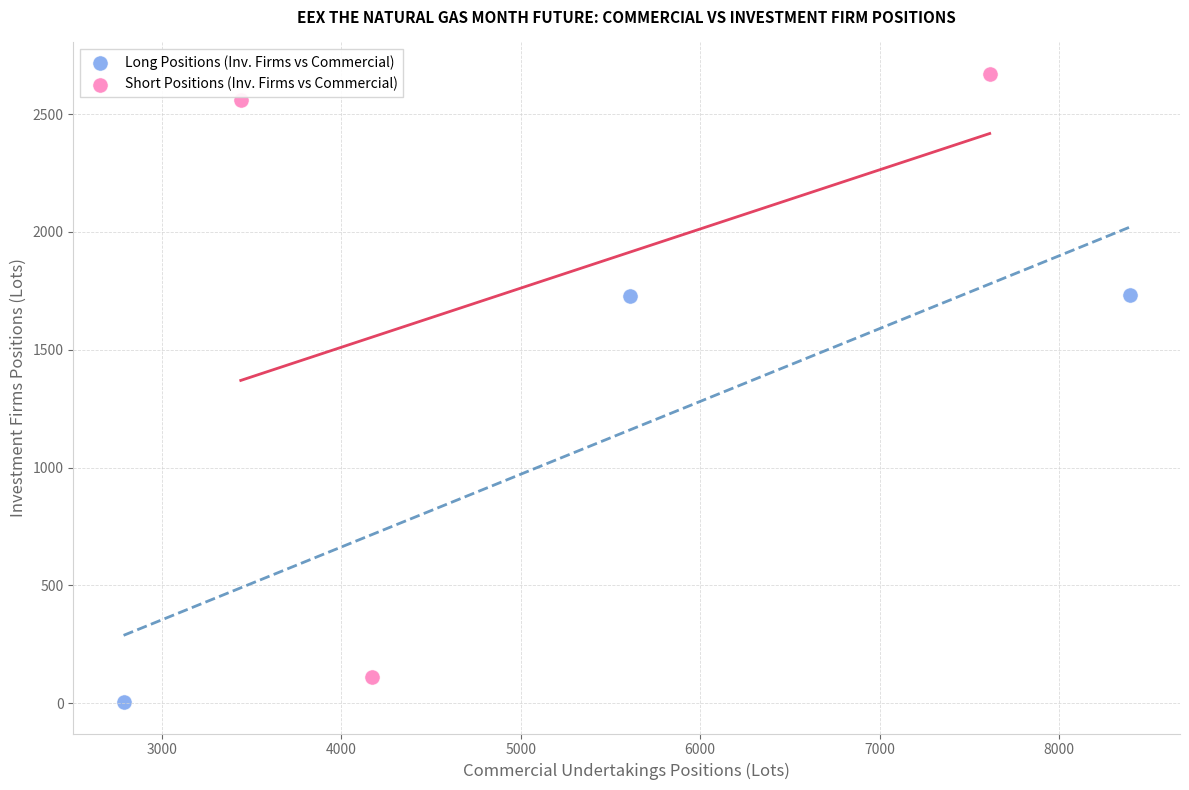

Which series has the widest spread of Y values?

Short Positions (Inv. Firms vs Commercial)